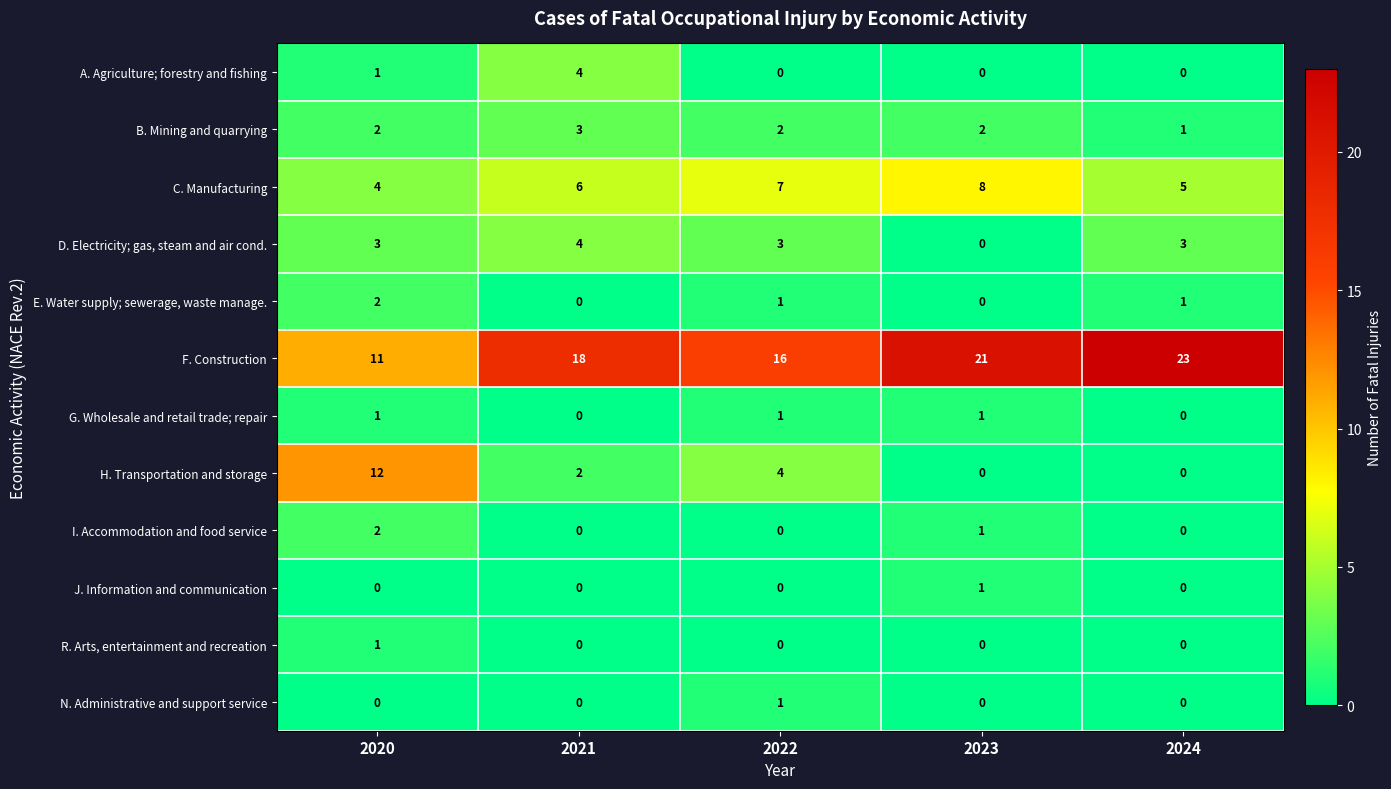

Which category has the highest value across all series?

2024